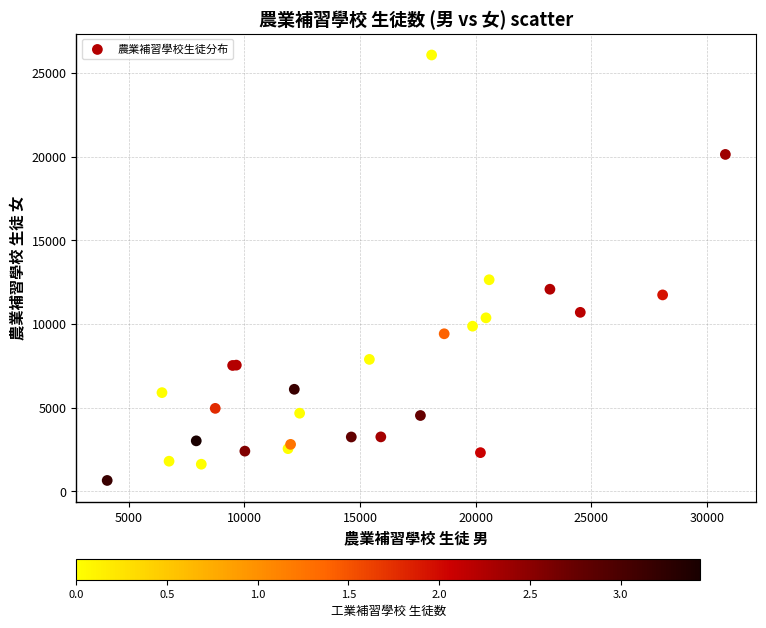

What Y value in the scatter plot is closest to 13363?

12645